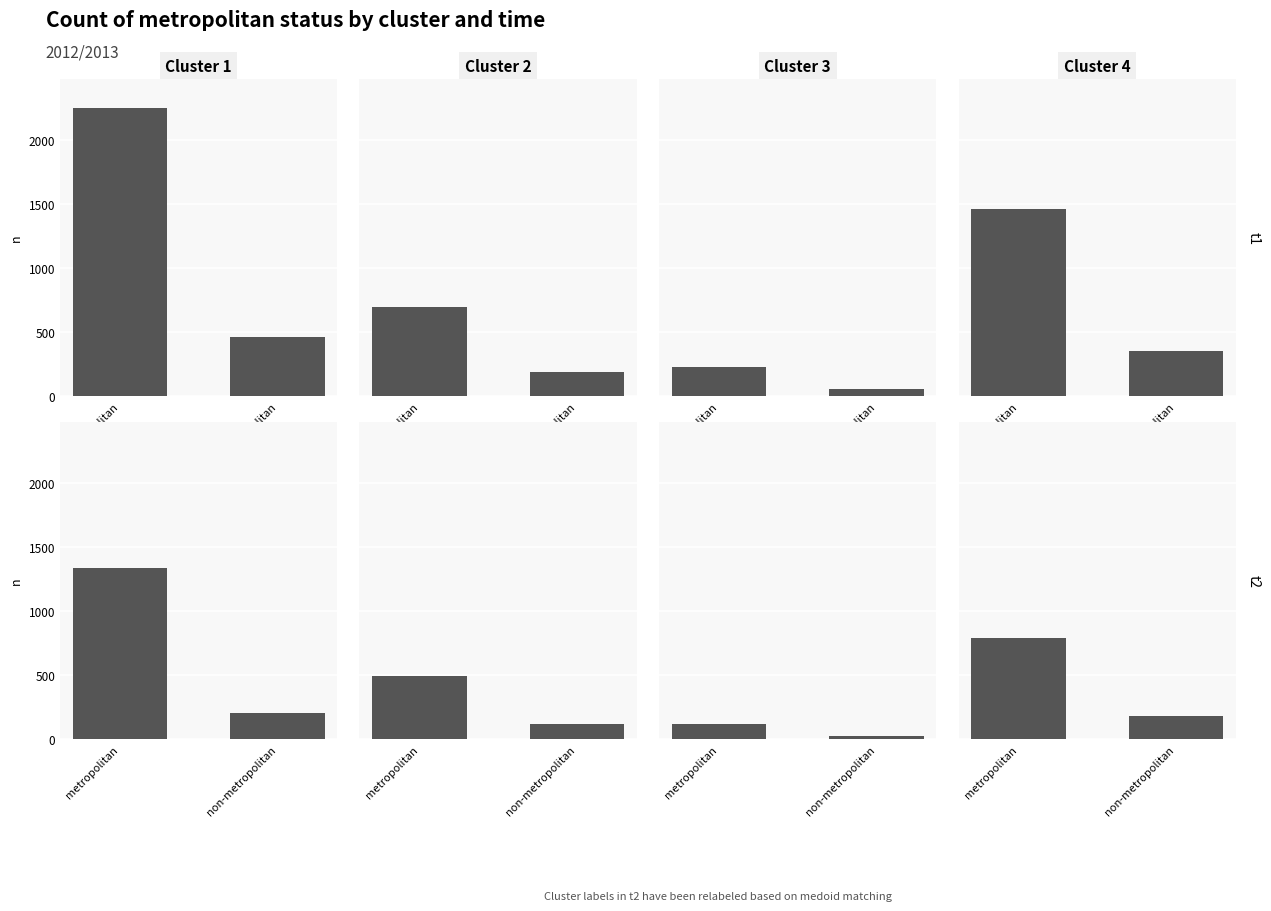

Count the Cluster 3 values in the range 20 to 120.

2